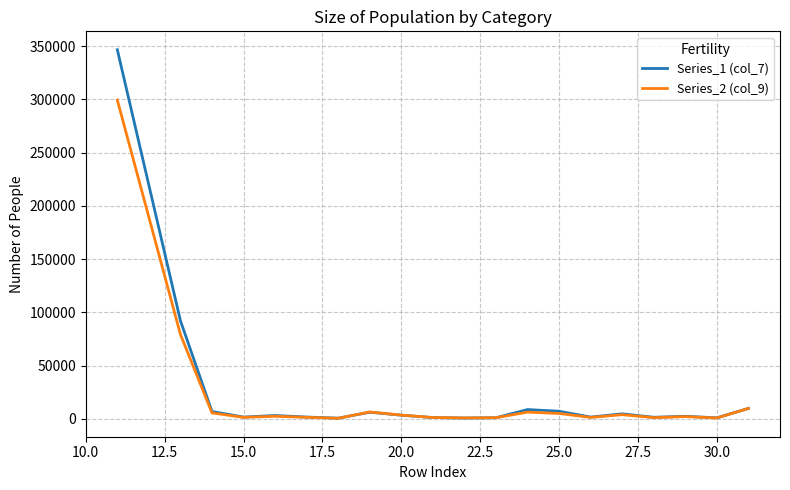

List the series in order of their peak value, lowest first.

Series_2 (col_9), Series_1 (col_7)